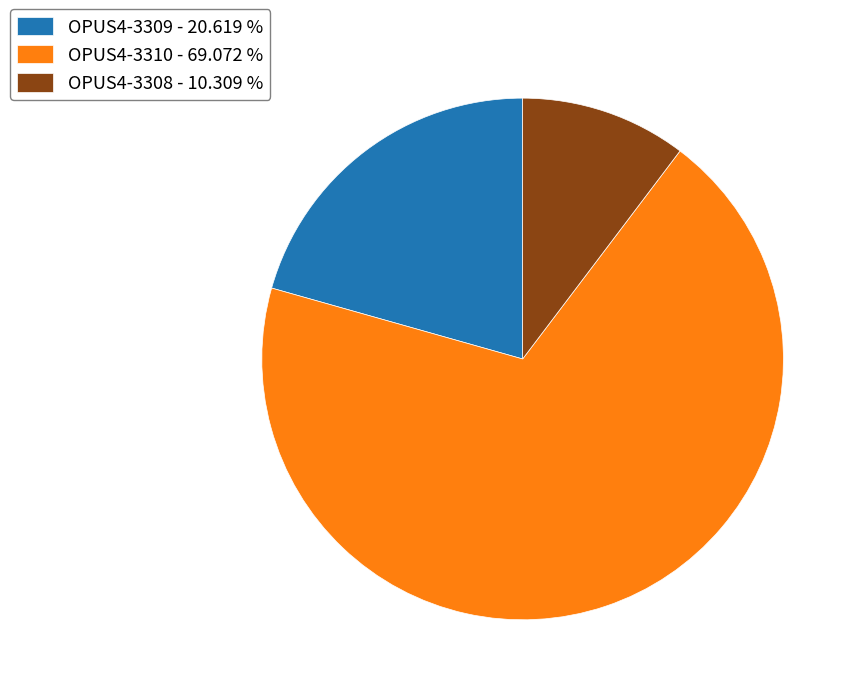

Rank the categories by value from lowest to highest.

OPUS4-3308, OPUS4-3309, OPUS4-3310